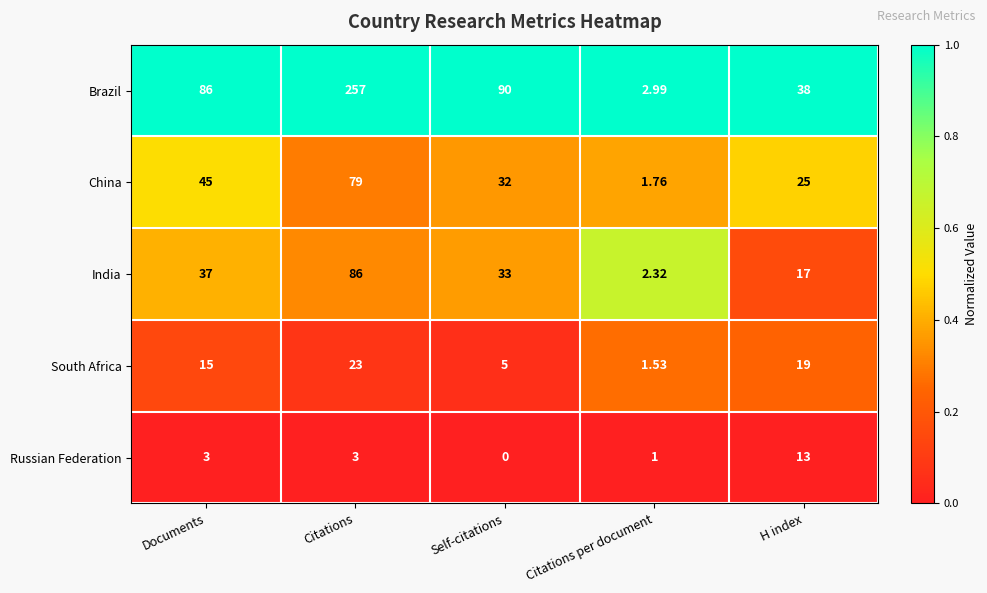

At which label does China first exceed 32?

Documents